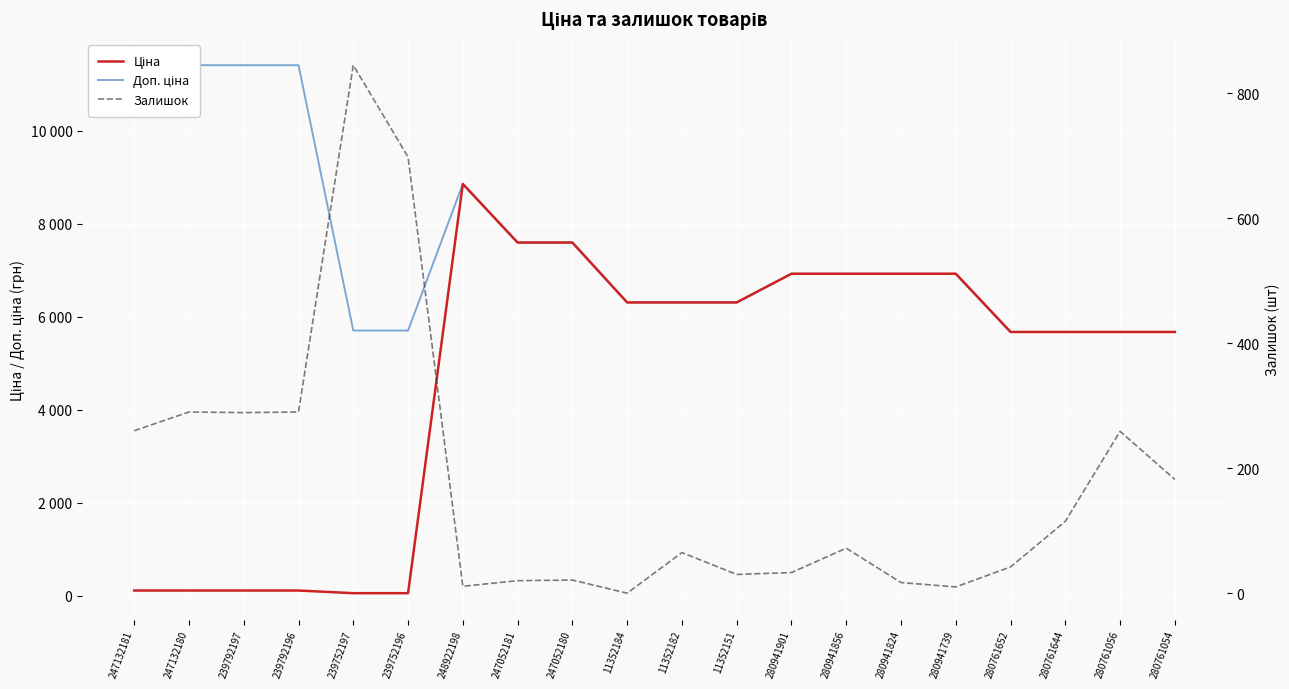

What is the spread (max minus min) of values at 247052181?

7576.5